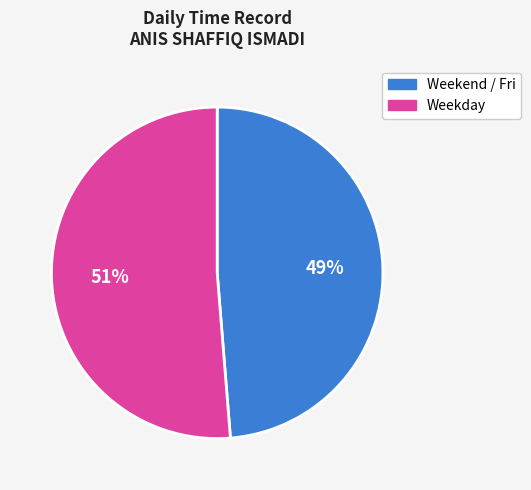

Which has a higher value, Weekend / Fri or Weekday?

Weekday